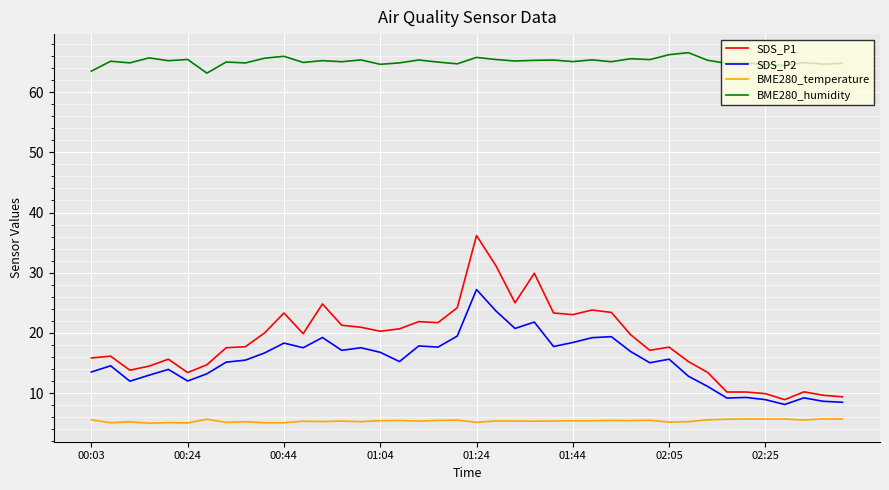

Which series has the widest spread of values?

SDS_P1